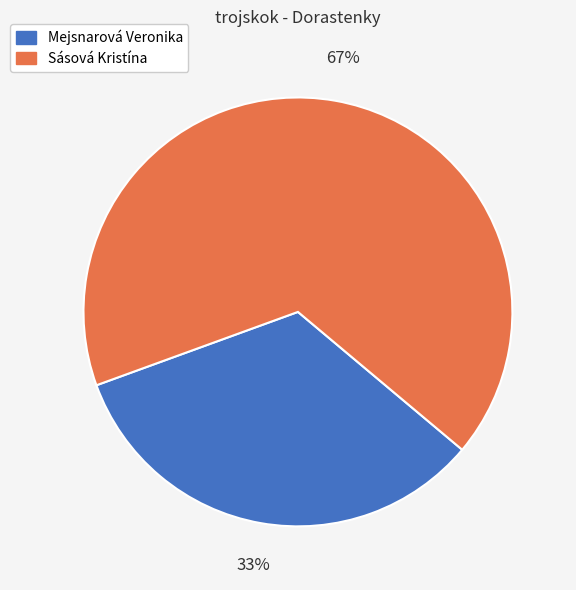

Approximately how many times larger is the value at Sásová Kristína compared to Mejsnarová Veronika?

2.0